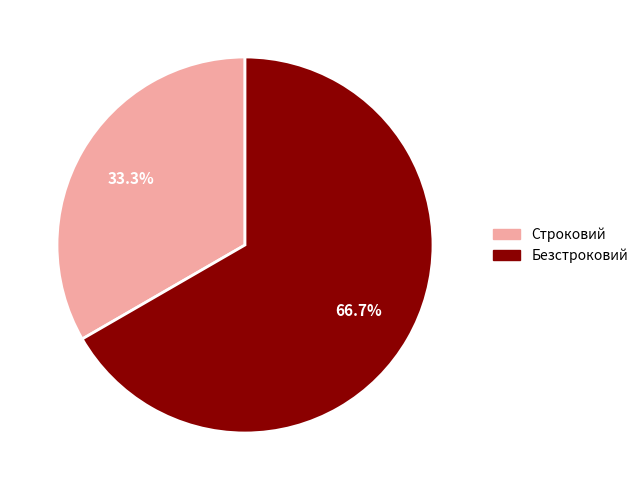

What percentage is NOT represented by Строковий?

66.7%